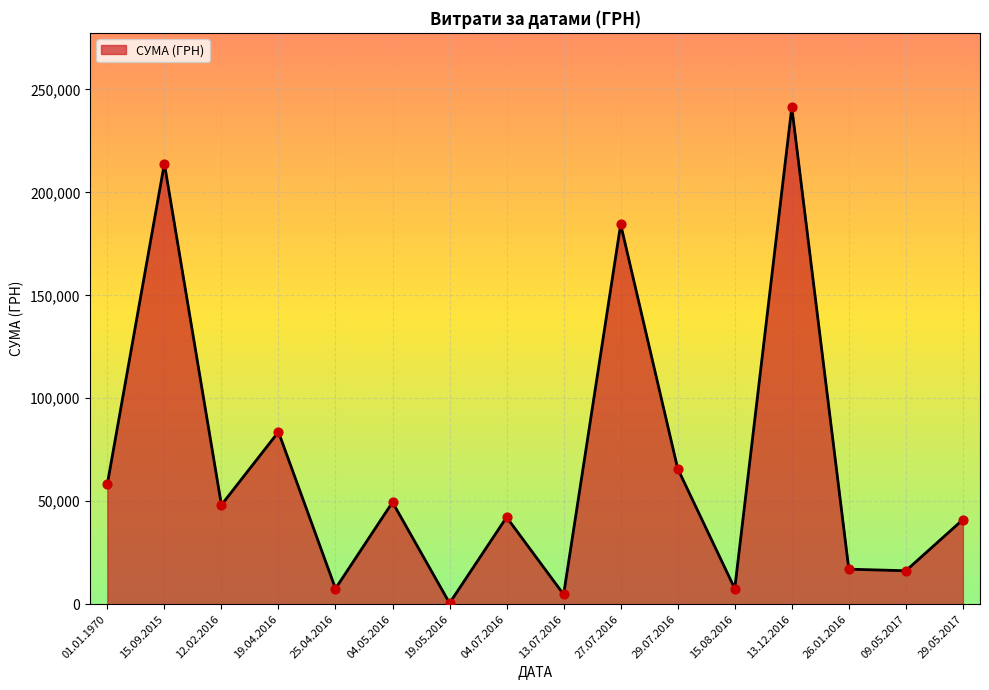

Which has a higher value, 04.05.2016 or 04.07.2016?

04.05.2016